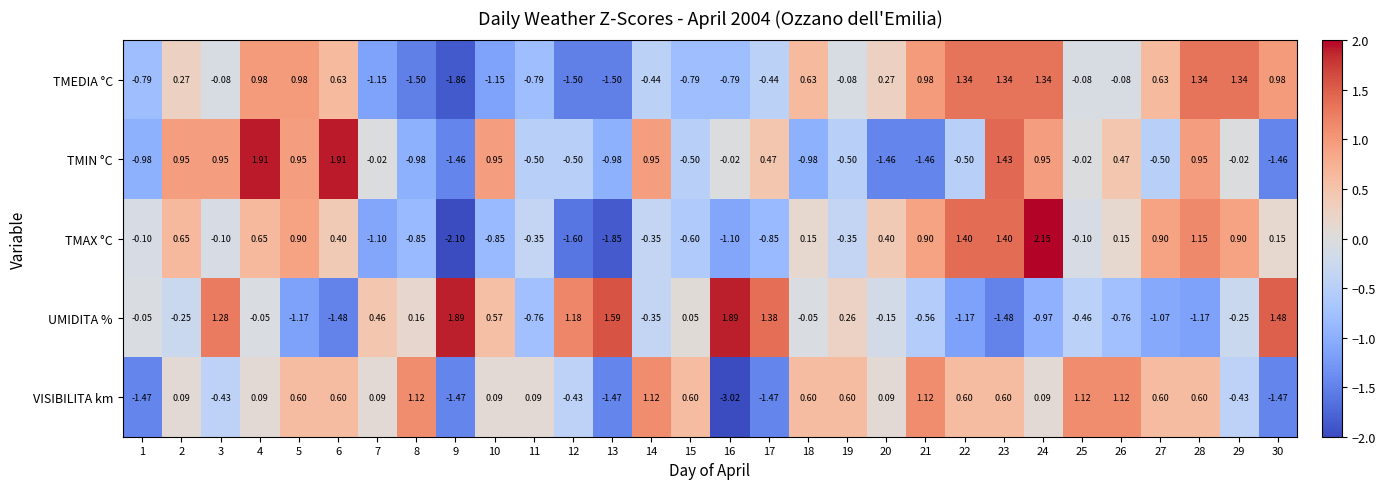

Which series has the widest spread of values?

TMAX °C